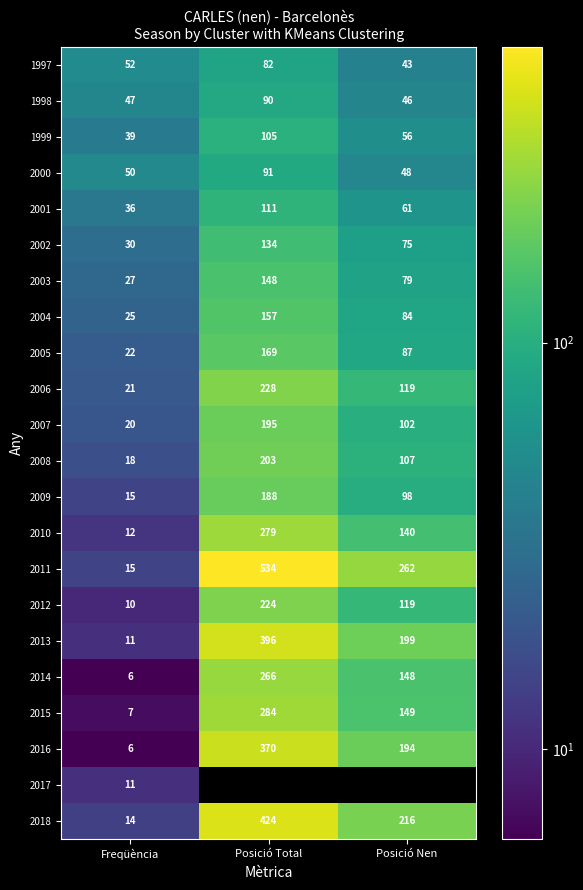

List the labels in order of 2000 value, smallest first.

Posició Nen, Freqüència, Posició Total